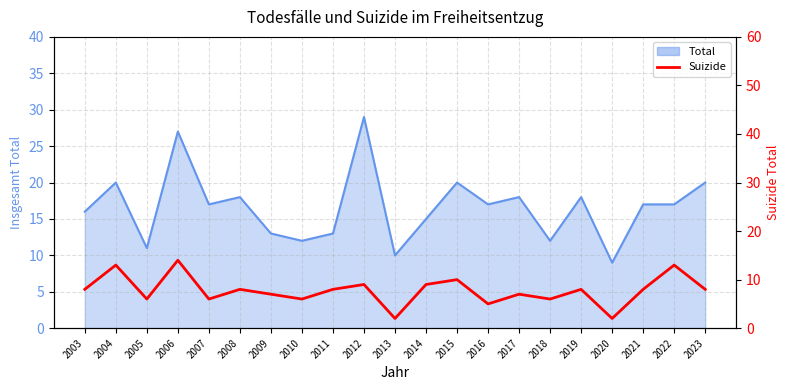

Is it true that the value at 2018 is 6?

True